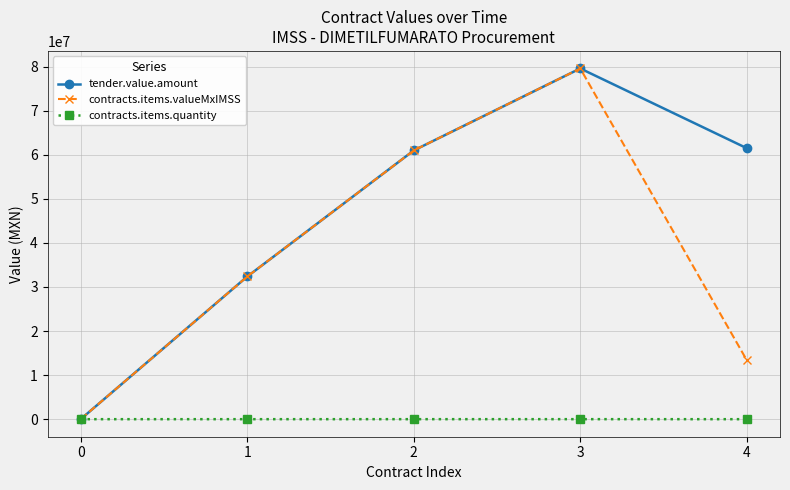

At which label is tender.value.amount closest to 39798720?

1